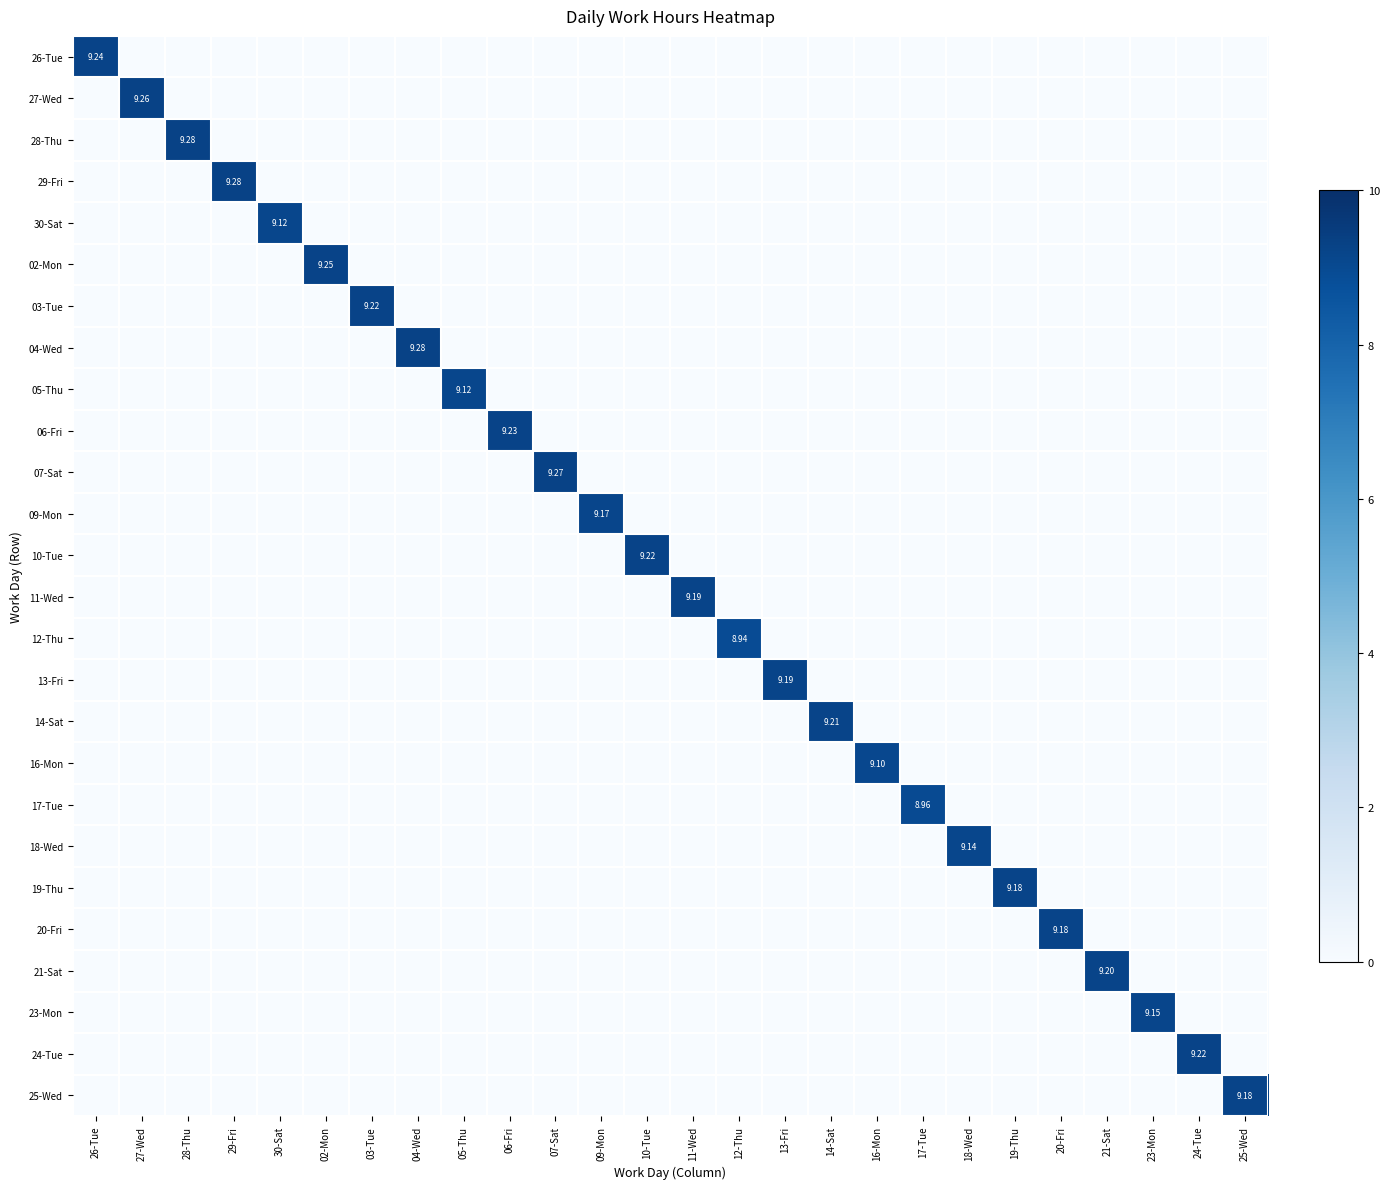

Rank the series by their maximum value, from highest to lowest.

28-Thu, 29-Fri, 04-Wed, 07-Sat, 27-Wed, 02-Mon, 26-Tue, 06-Fri, 03-Tue, 10-Tue, 24-Tue, 14-Sat, 21-Sat, 11-Wed, 13-Fri, 19-Thu, 20-Fri, 25-Wed, 09-Mon, 23-Mon, 18-Wed, 30-Sat, 05-Thu, 16-Mon, 17-Tue, 12-Thu